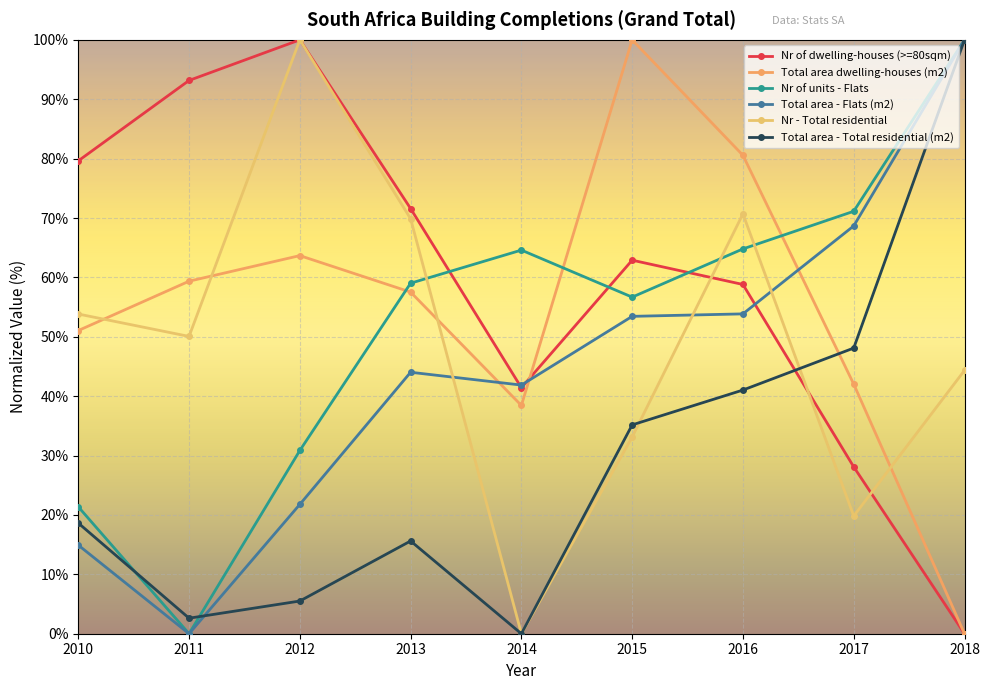

Rank the categories by Total area dwelling-houses (m2) value from lowest to highest.

2018, 2014, 2017, 2010, 2013, 2011, 2012, 2016, 2015